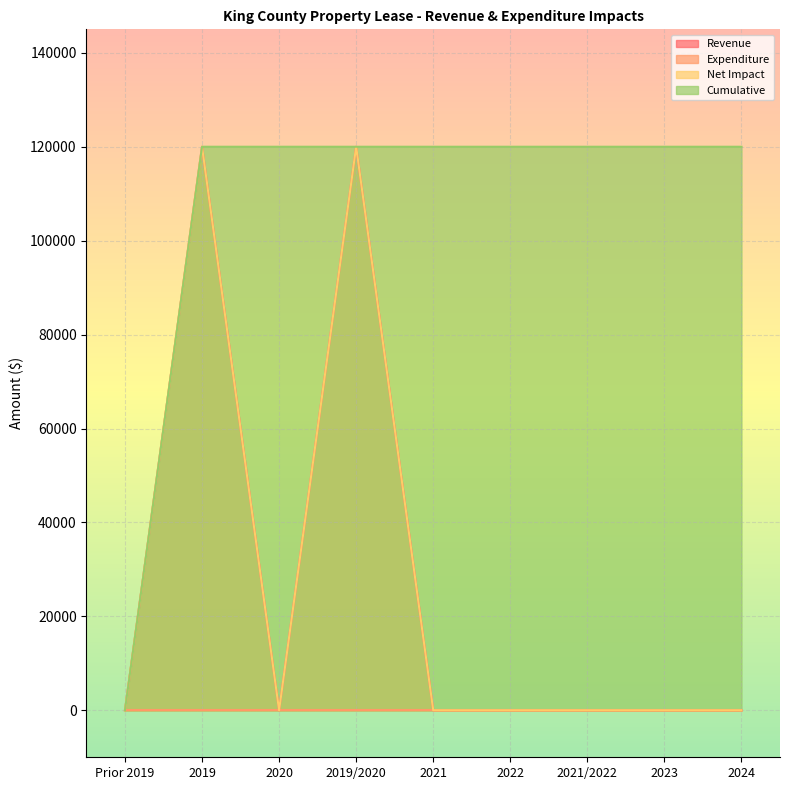

True or false: Net Impact and Cumulative cross at least once.

False